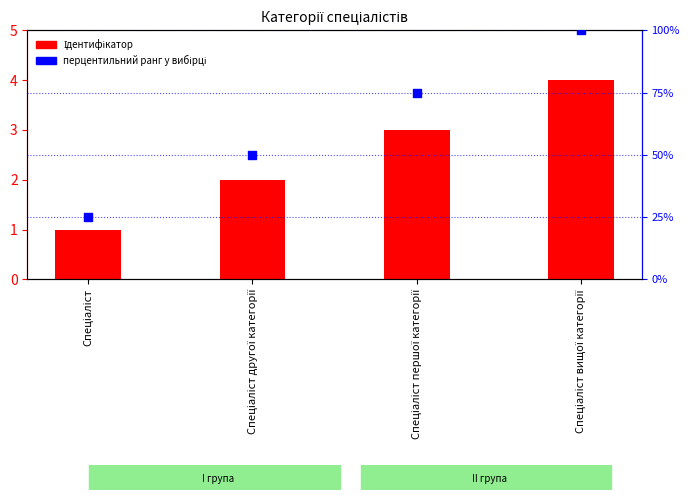

What is the total value across all series at Спеціаліст другої категорії?

52